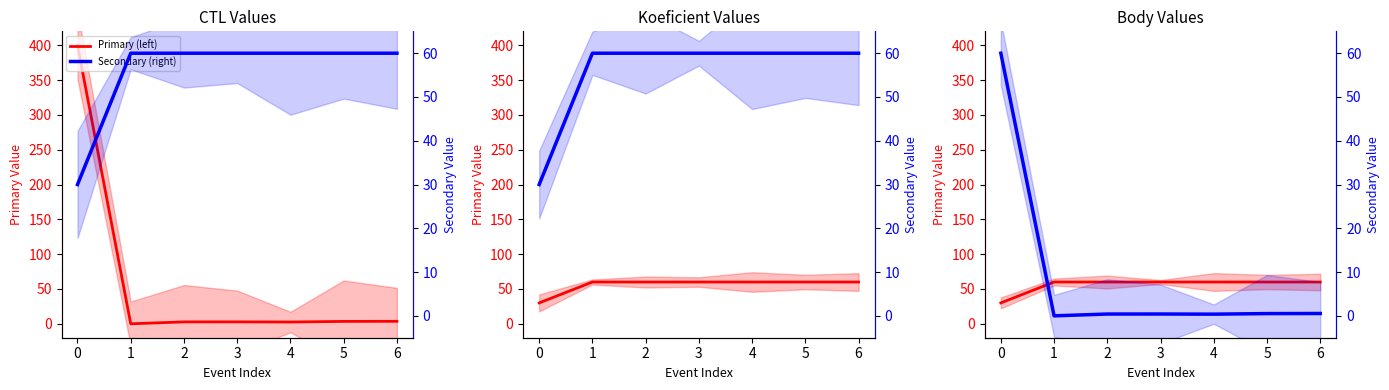

What is the sum of the Primary (left) values at 3 and 4?

120.0